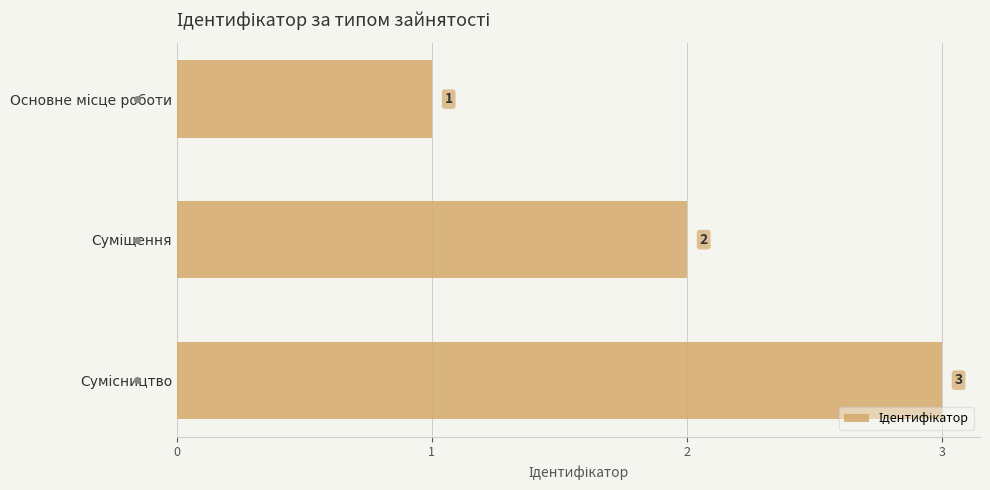

What is the greatest value displayed?

3